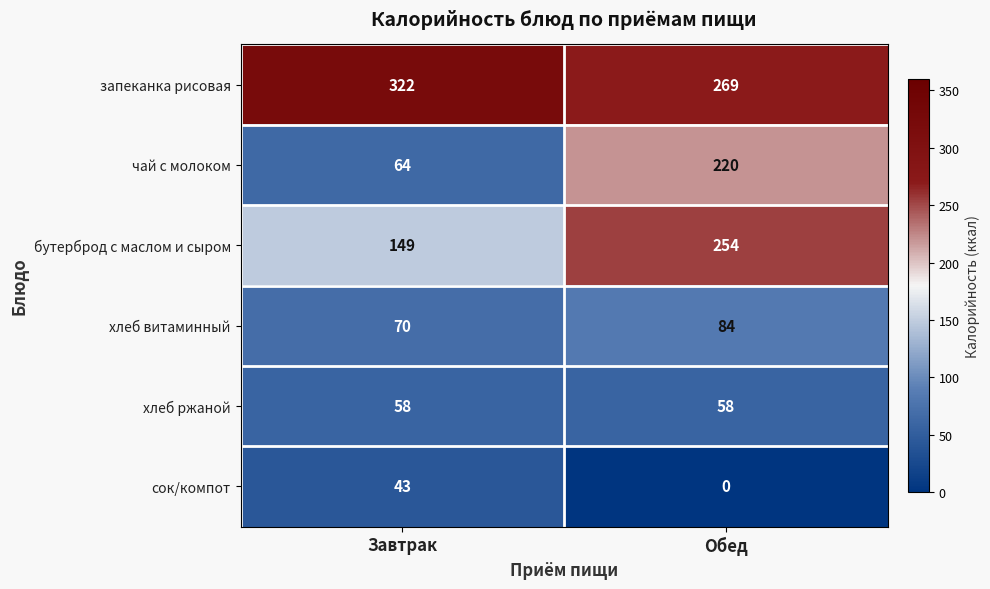

At which label is чай с молоком closest to 142?

Завтрак